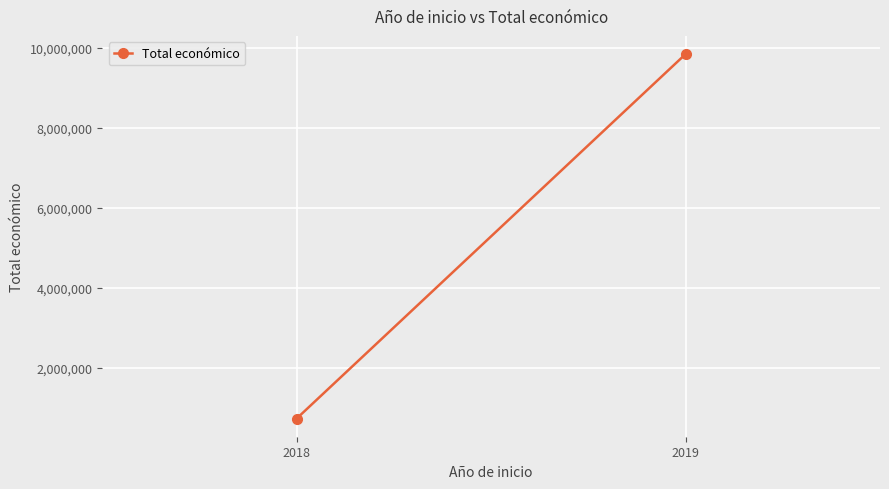

Count the number of data series in this chart.

1